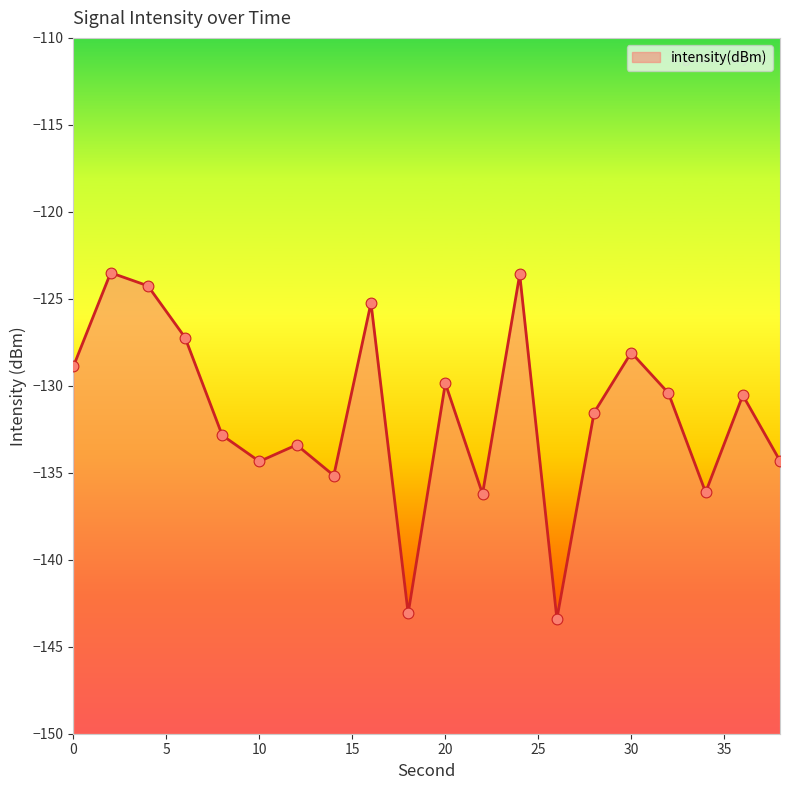

What is the change in value from 20 to 22?

-6.4